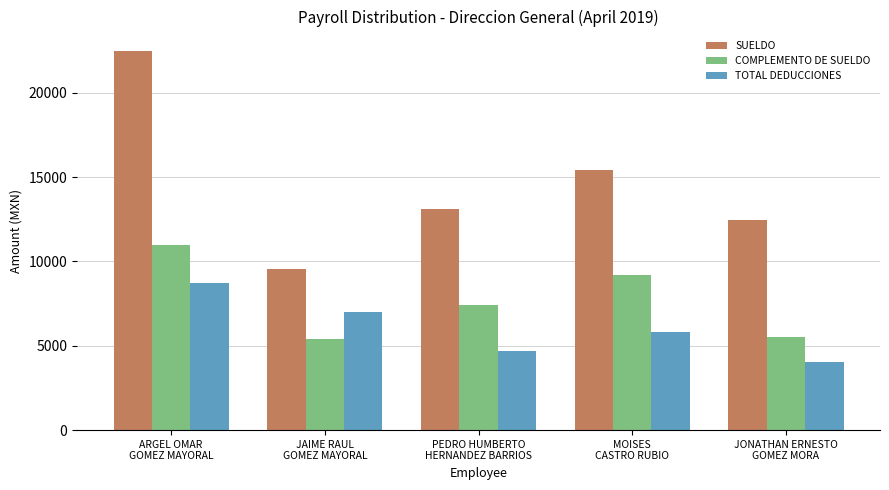

What is the maximum value shown in the chart?

22500.0